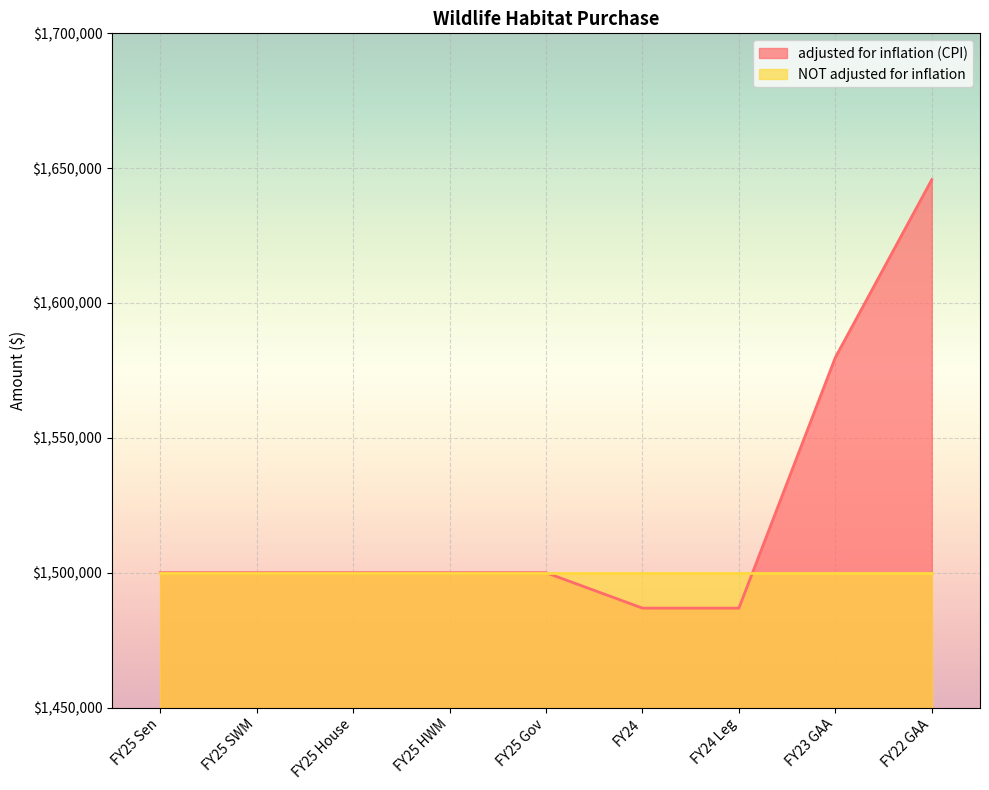

Reading right to left, what are all the values shown in this chart?

FY22 GAA=1645739	FY23 GAA=1579785	FY24 Leg=1486856	FY24=1486856	FY25 Gov=1500000	FY25 HWM=1500000	FY25 House=1500000	FY25 SWM=1500000	FY25 Sen=1500000